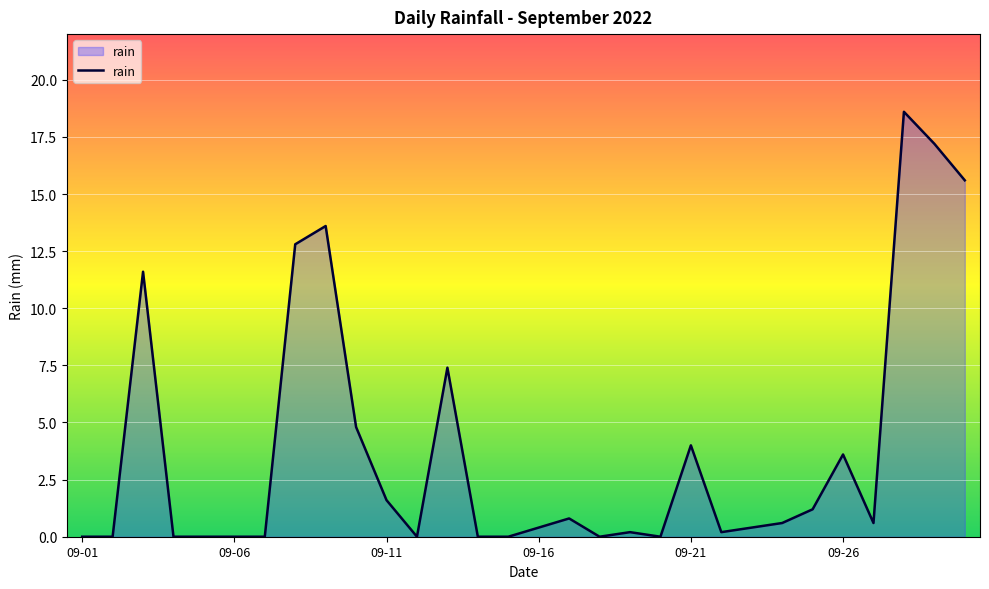

What is the difference between the maximum and minimum values?

18.6